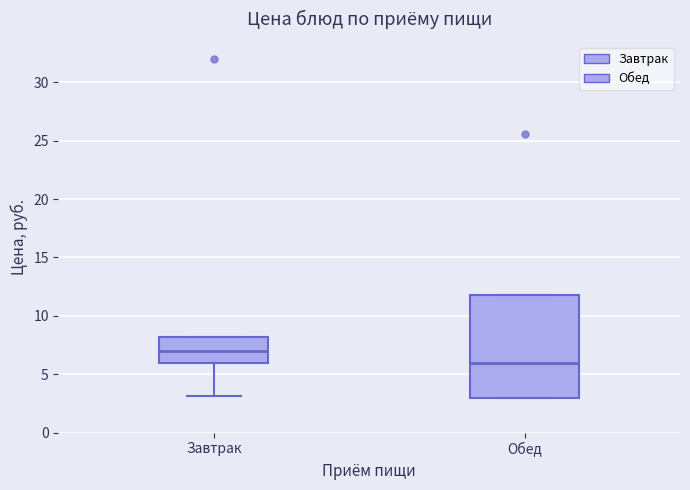

Reading left to right, read every box against the y-axis: the position of its median line, the range the box covers, and the ends of its whiskers. The values are not printed on the chart, so give them approximately, as read against the axis.

Завтрак: median 7, box 6 to 8, whiskers 3 to 8
Обед: median 6, box 3 to 12, whiskers 3 to 12